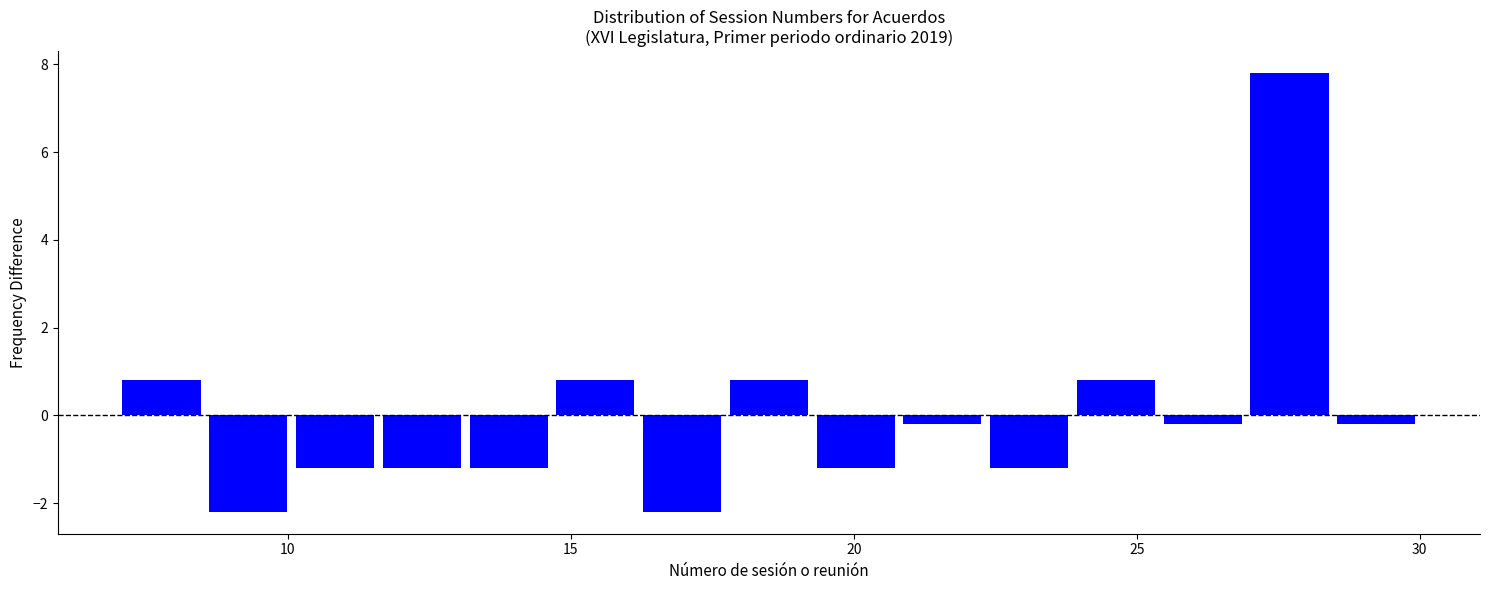

Read against the x-axis, roughly where is the centre of the tallest bar?

27.5